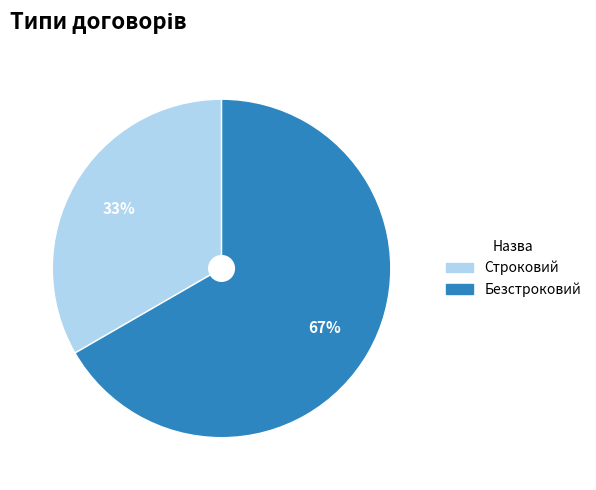

Is there any slice that represents more than half of the pie?

Yes